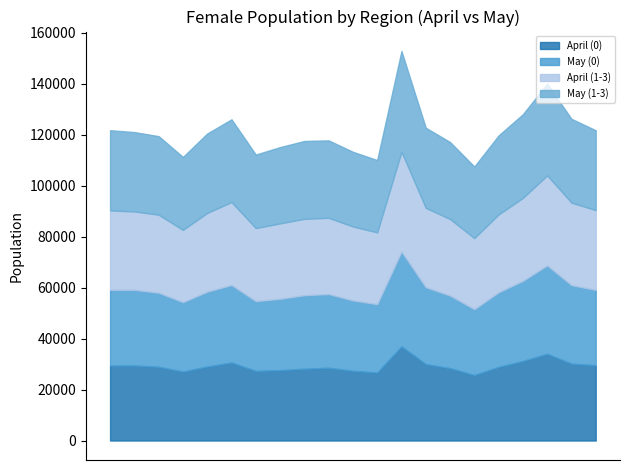

Does the chart have visible grid lines?

No